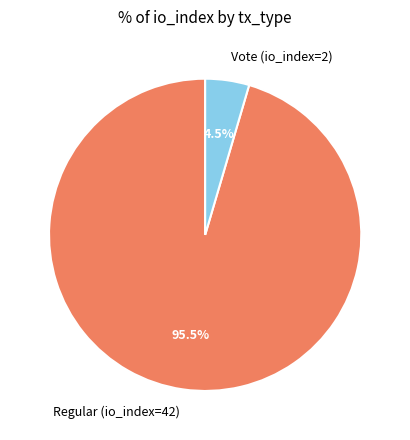

Between Regular (io_index=42) and Vote (io_index=2), which is larger?

Regular (io_index=42)